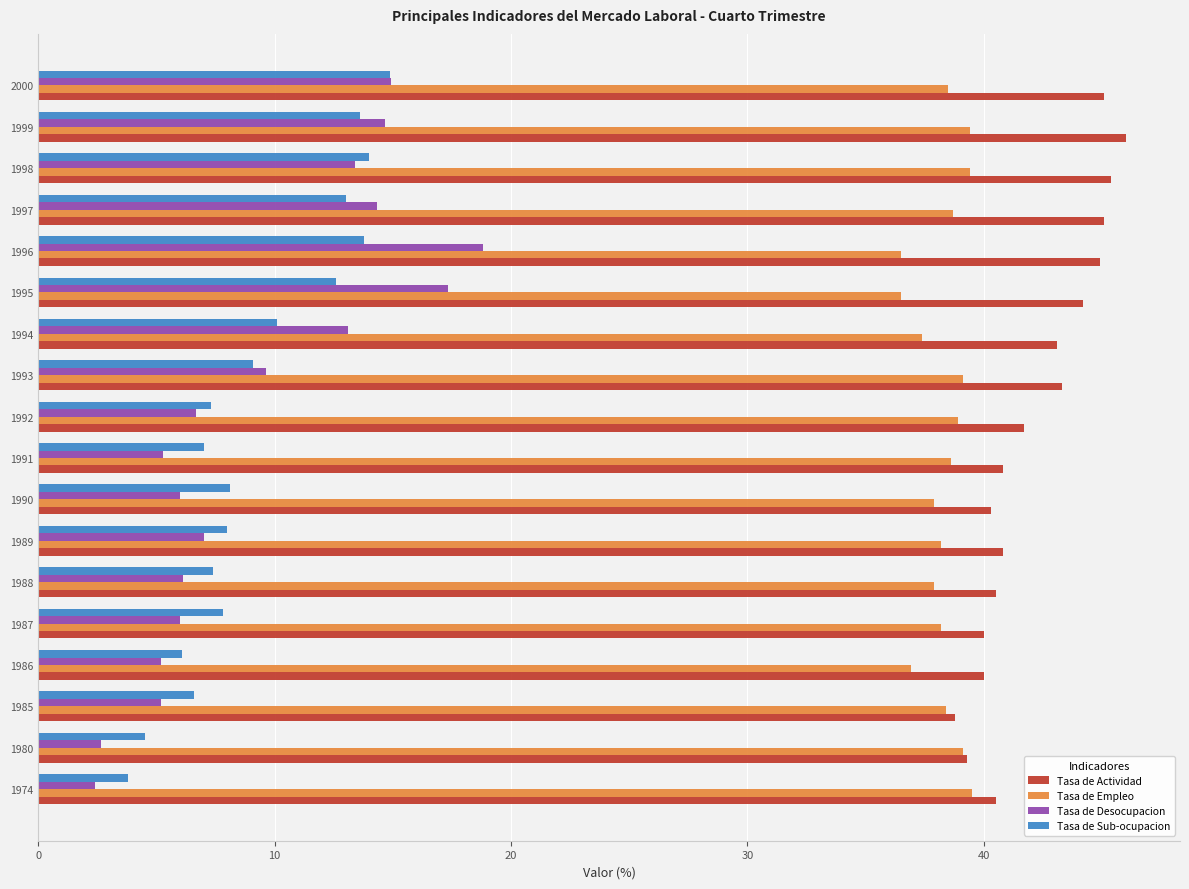

How many categories are shown in the chart?

18